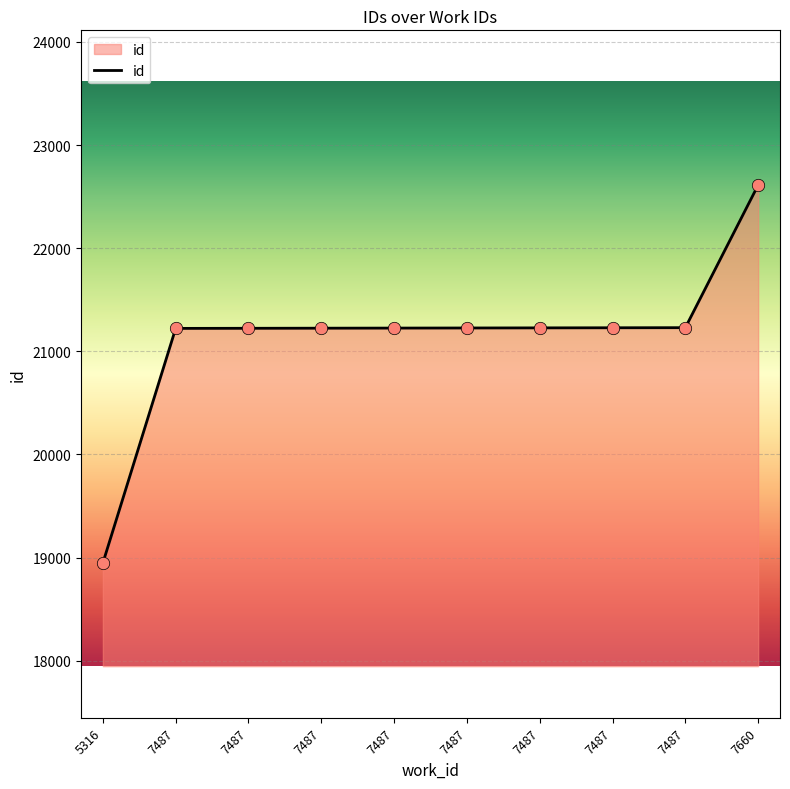

What is the change in value from 7487 to 7487?

+1